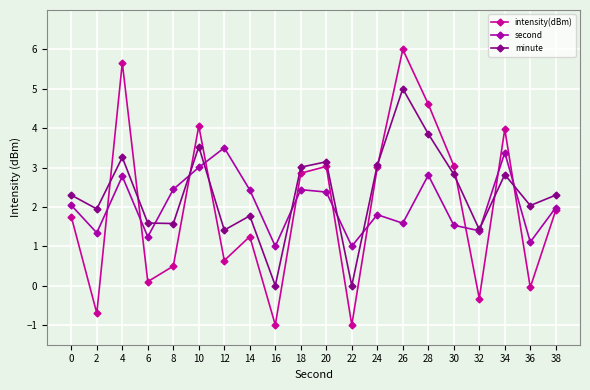

Between which two adjacent categories do intensity(dBm) and minute first intersect?

2 and 4